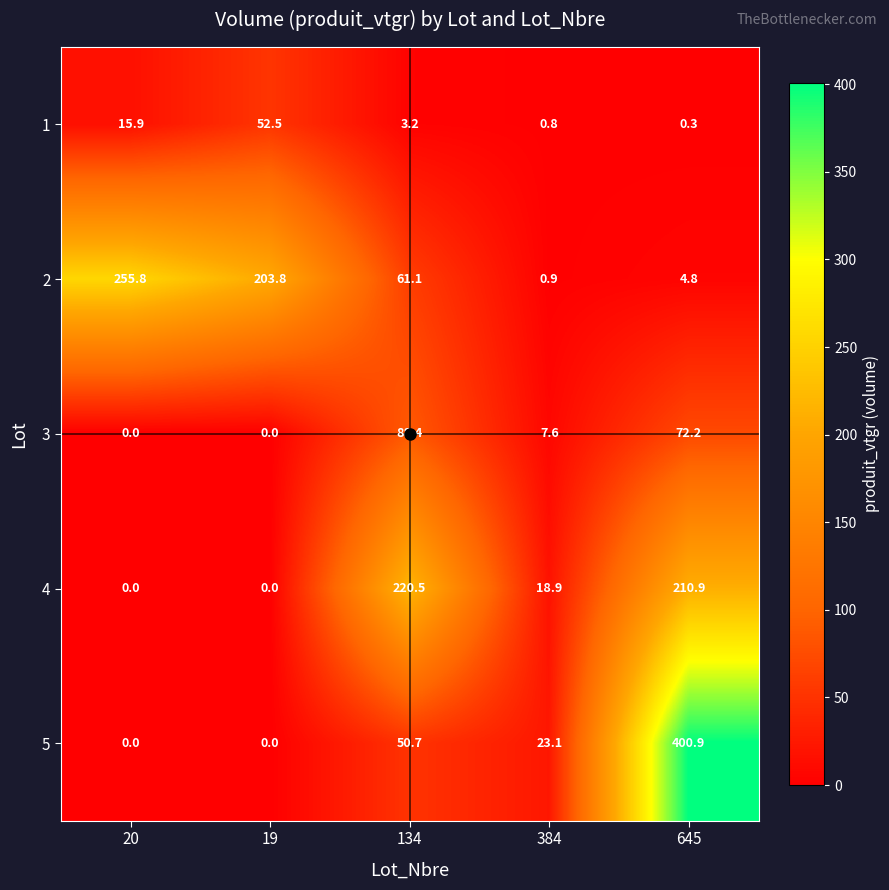

What is the approximate value of 5 at 134?

50.7